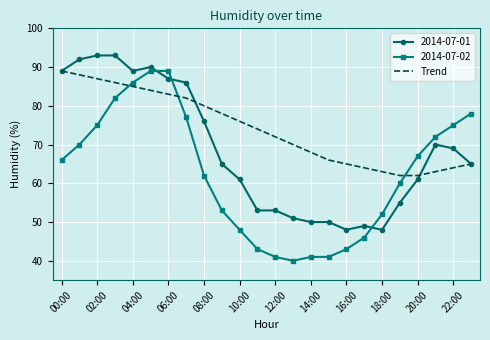

What is the minimum value shown in the chart?

40